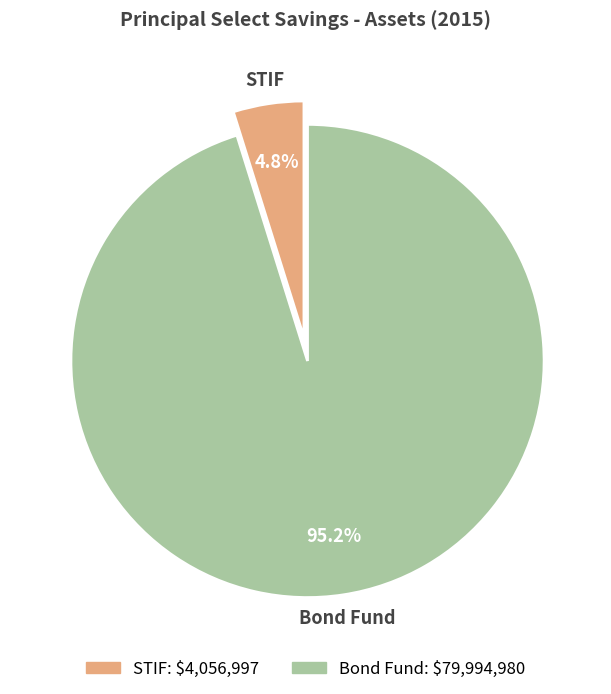

What is the smallest slice in the pie chart?

STIF